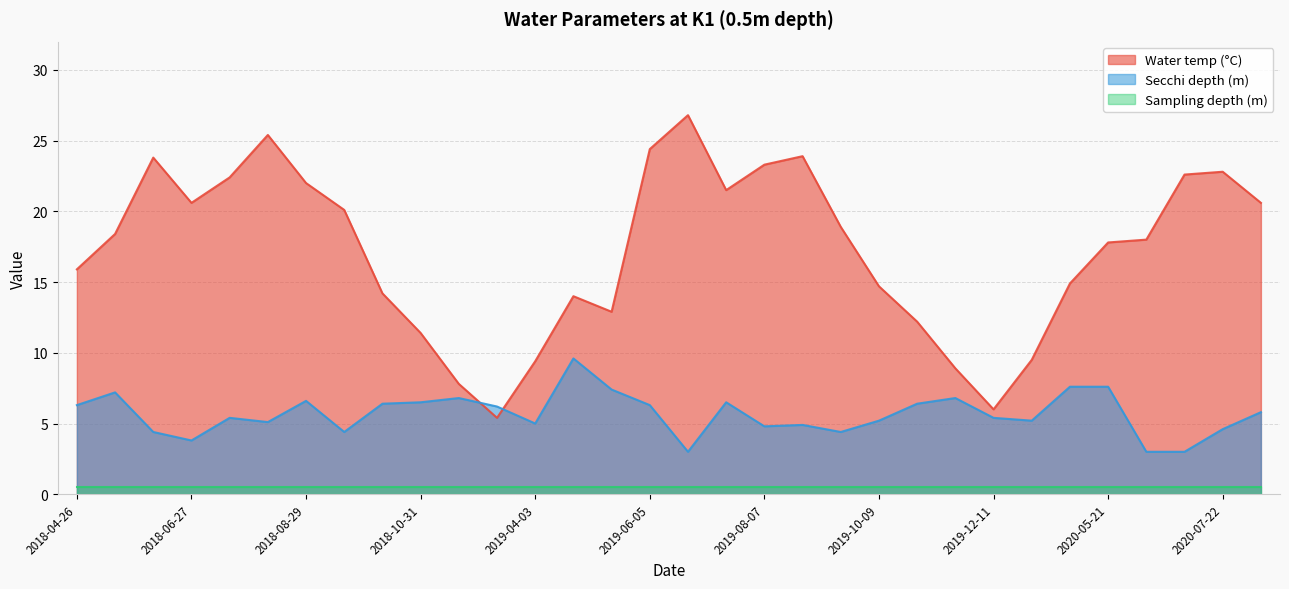

At which label does Water temp (°C) reach its peak?

2019-06-26